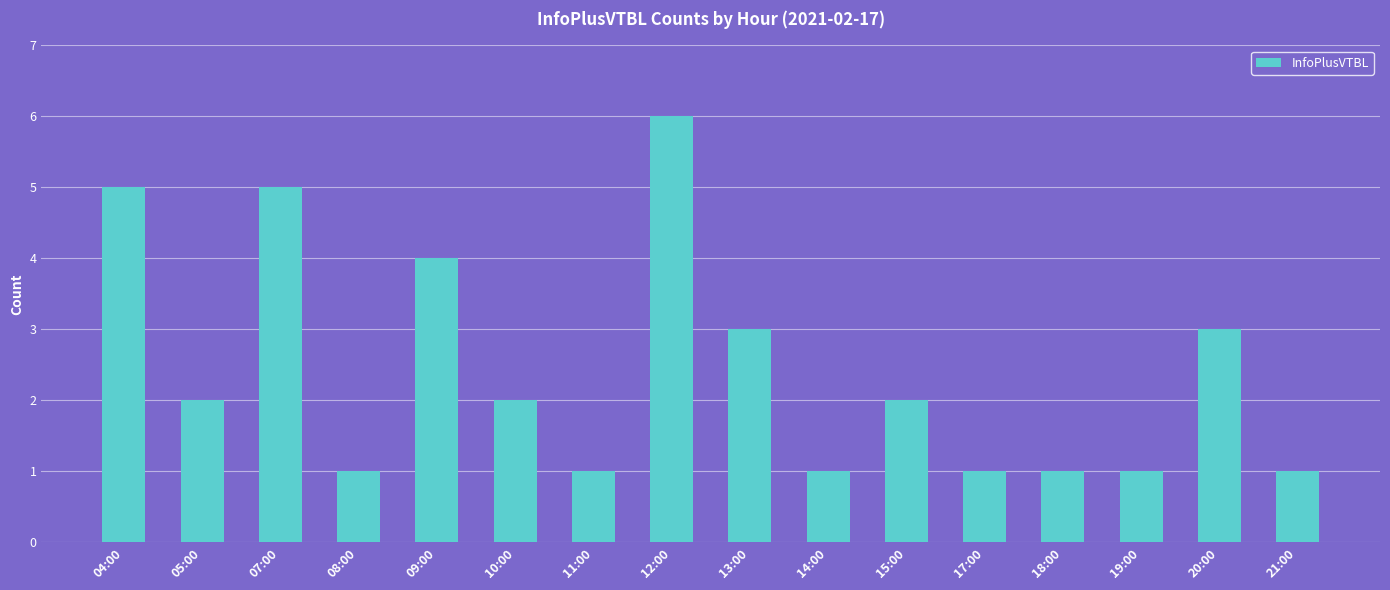

How many bars are there in total?

16